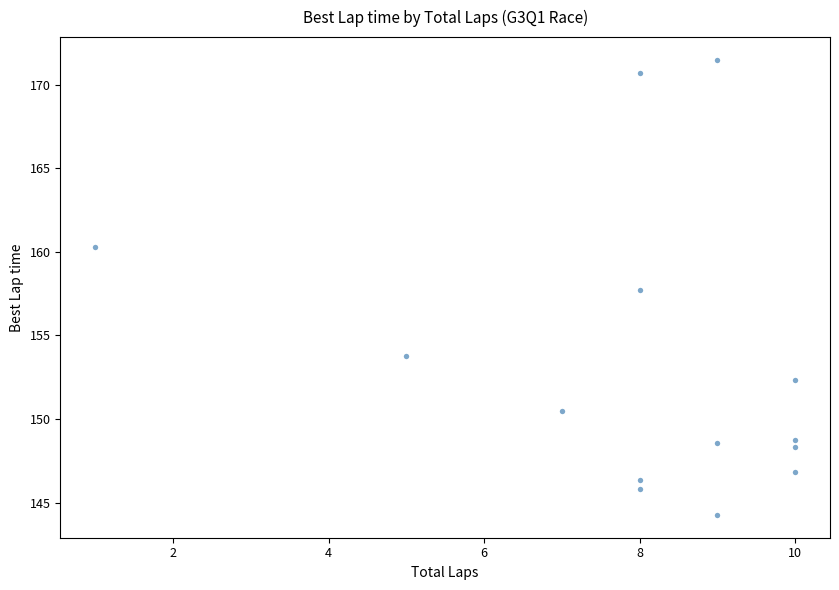

What Y value in the scatter plot is closest to 157?

157.7